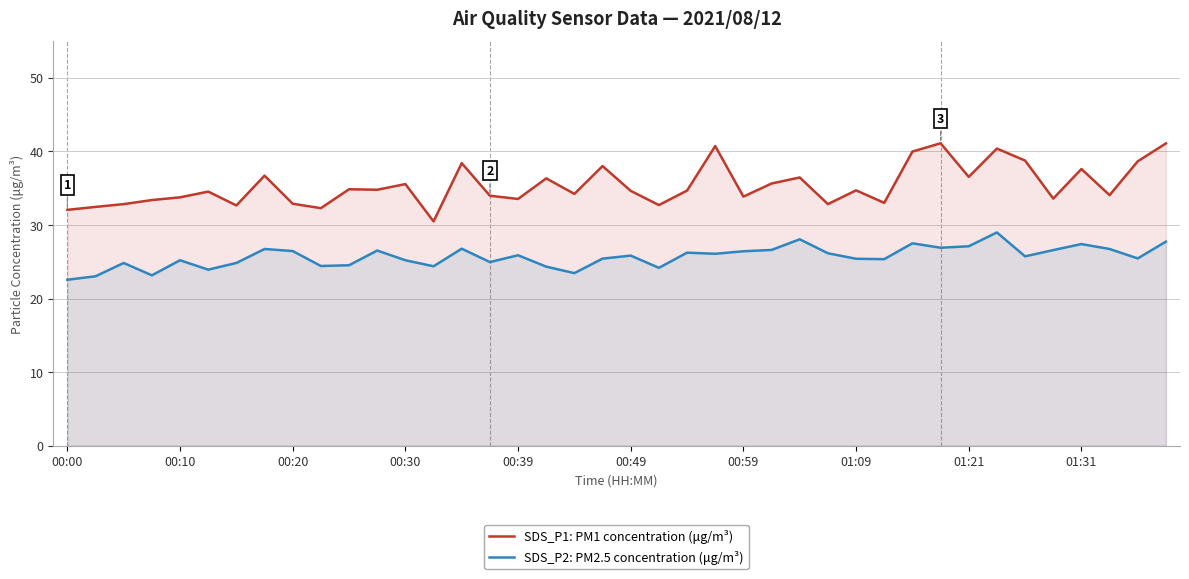

Reading left to right, list all the values displayed in this chart.

SDS_P1: PM1 concentration (μg/m³): 32.0	32.5	32.8	33.4	33.8	34.5	32.6	36.7	32.9	32.3	34.9	34.8	35.5	30.5	38.4	34.0	33.5	36.3	34.2	38.0	34.6	32.7	34.7	40.7	33.9	35.6	36.5	32.8	34.7	33.0	40.0	41.1	36.5	40.4	38.8	33.6	37.6	34.0	38.6	41.1
SDS_P2: PM2.5 concentration (μg/m³): 22.6	23.0	24.8	23.1	25.2	23.9	24.8	26.7	26.4	24.4	24.5	26.5	25.2	24.4	26.8	24.9	25.9	24.3	23.4	25.4	25.8	24.2	26.2	26.1	26.4	26.6	28.1	26.1	25.4	25.4	27.5	26.9	27.1	29.0	25.7	26.6	27.4	26.7	25.4	27.7